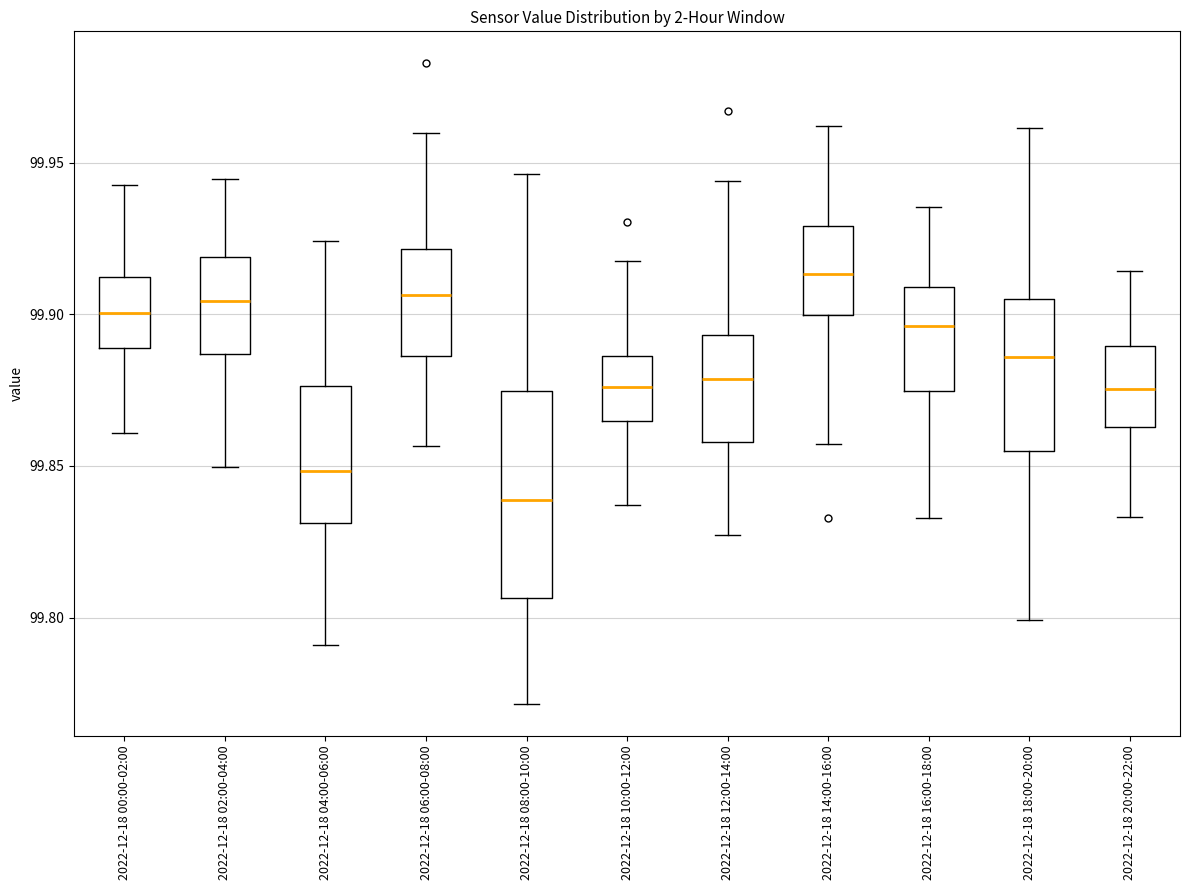

Which box's median line is the lowest?

2022-12-18 08:00-10:00